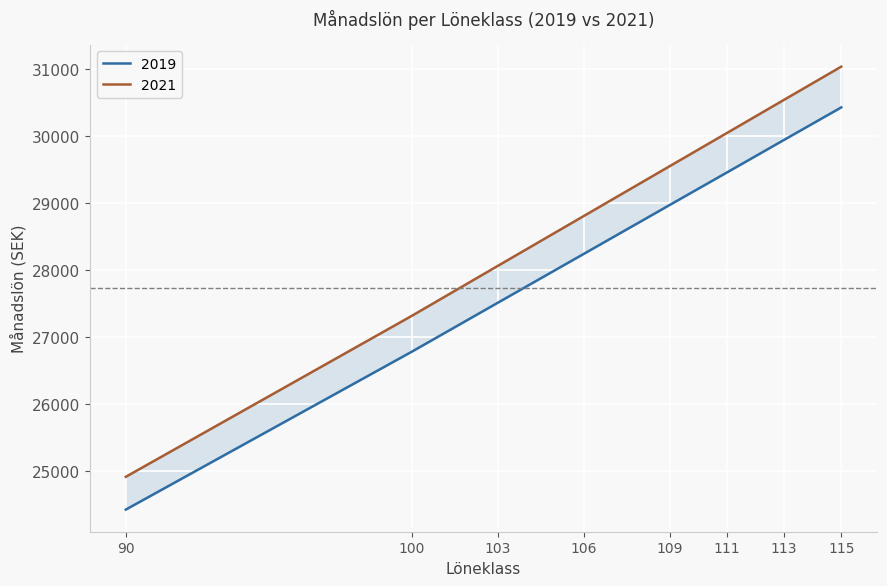

True or false: 2019 and 2021 cross at least once.

False